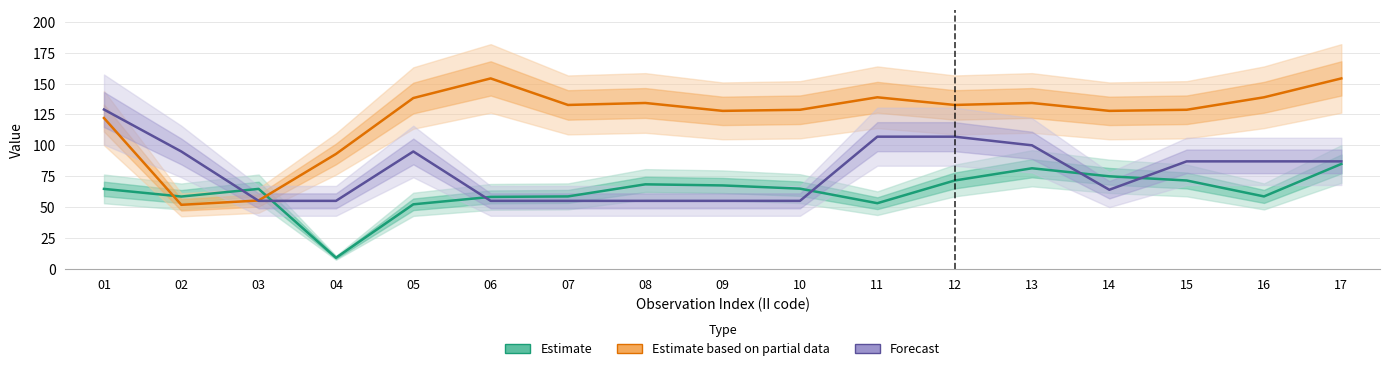

What is the difference between the Estimate values at 10 and 13?

16.5